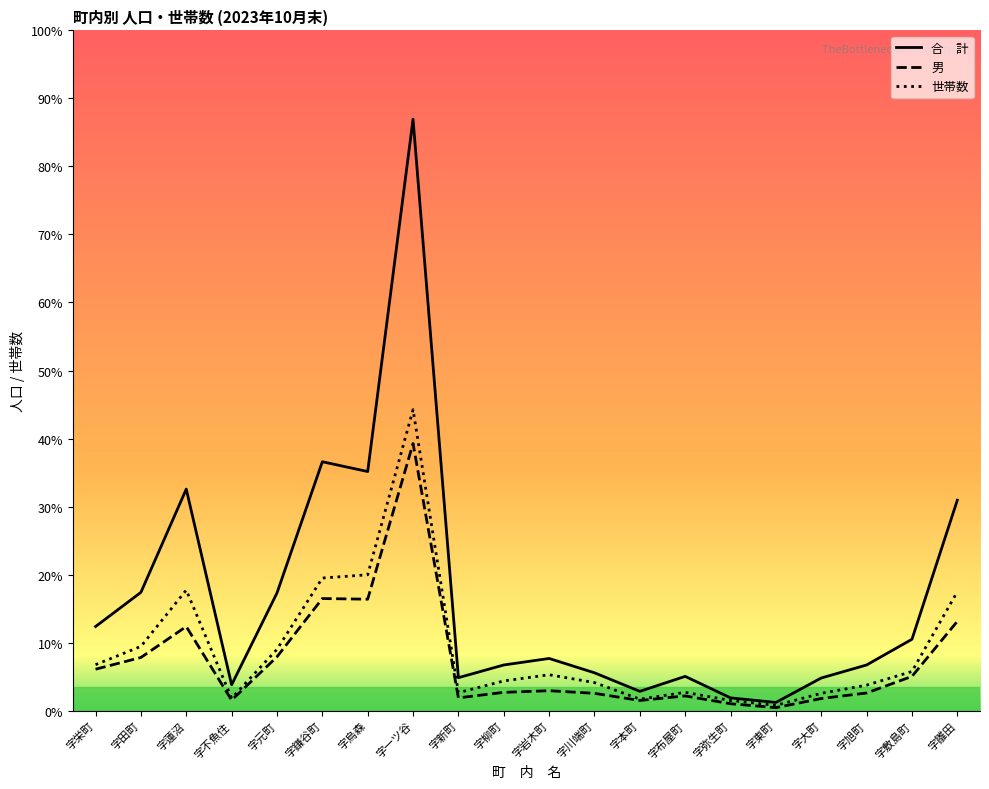

True or false: 合　計 and 世帯数 intersect in this chart.

False